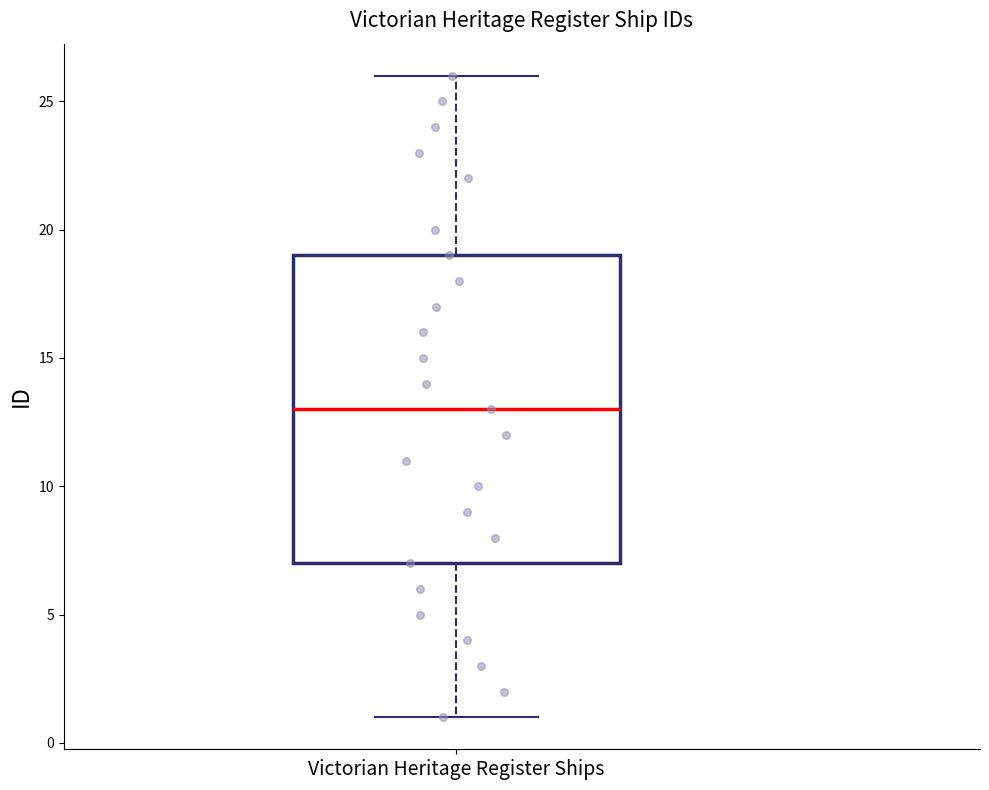

Where does the lower whisker of the box for Victorian Heritage Register Ships end on the y-axis? The values are not printed on the chart, so give them approximately, as read against the axis.

1